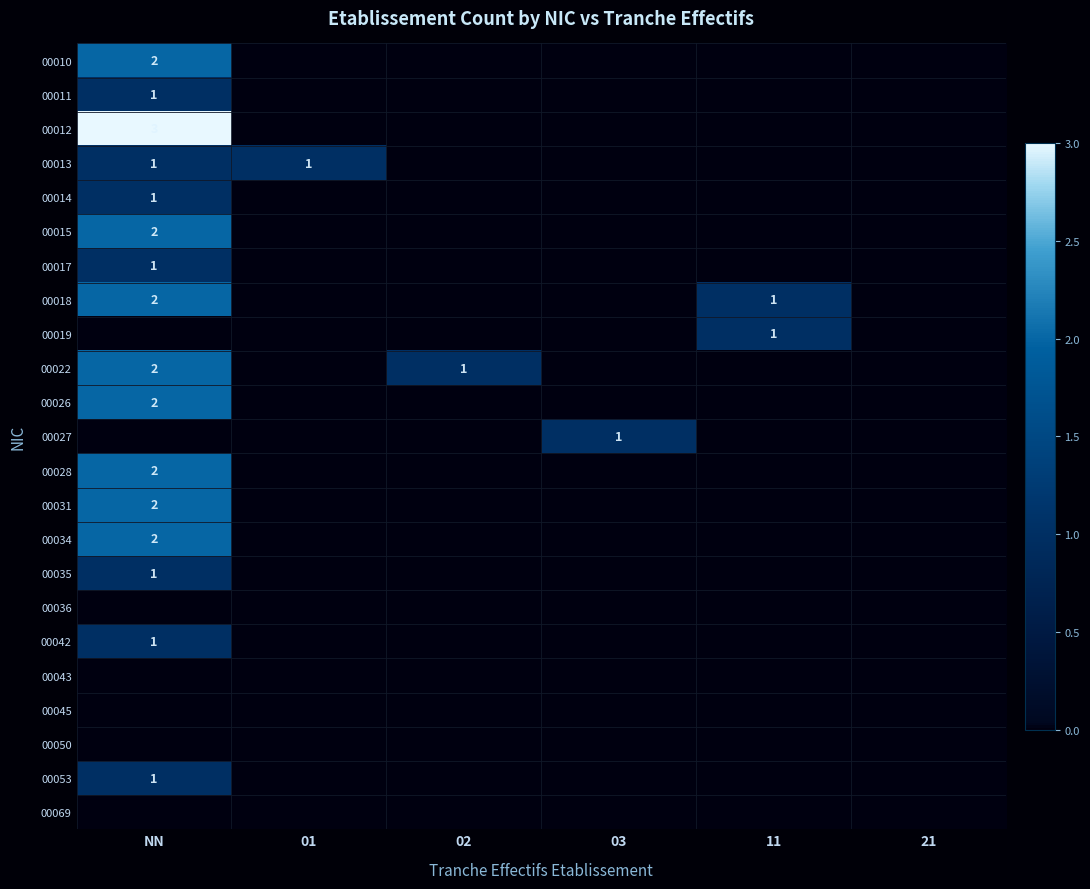

The value of 00022 at 02 is 1. True or false?

True